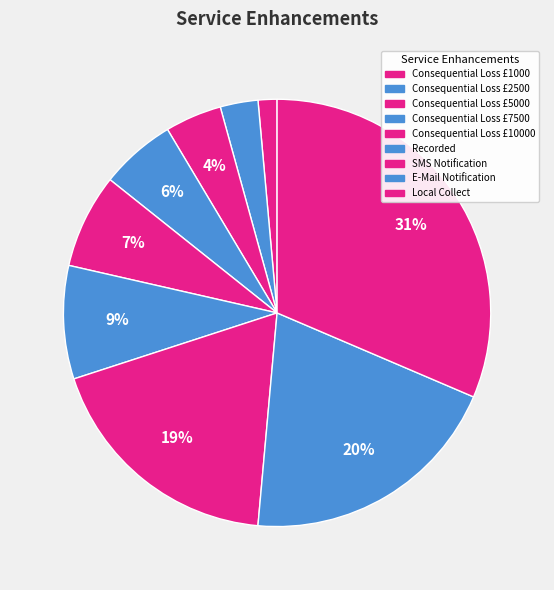

How many slices are in this pie chart?

9